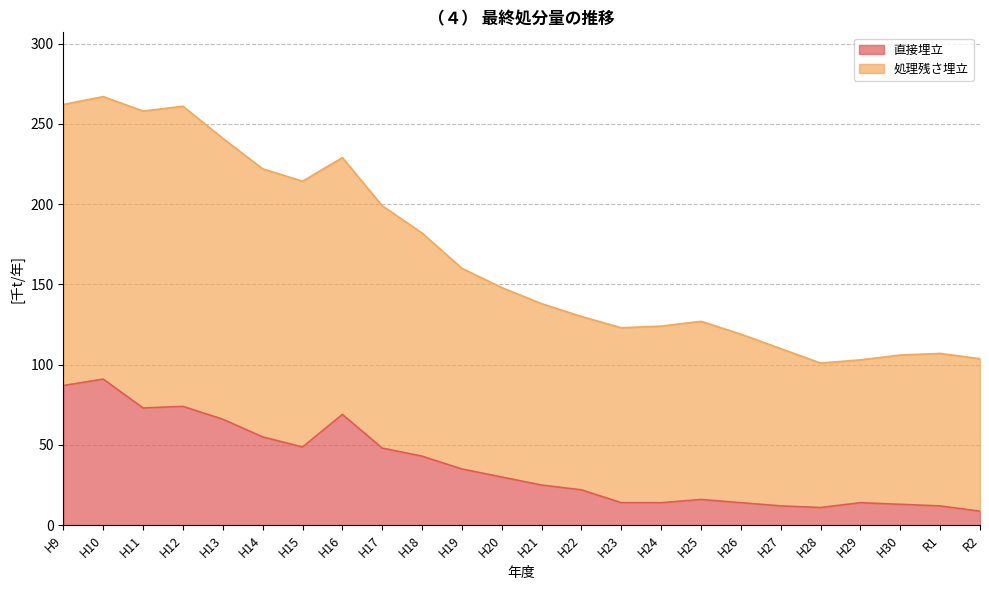

The 処理残さ埋立 series shows 157.5 at H11. True or false?

False